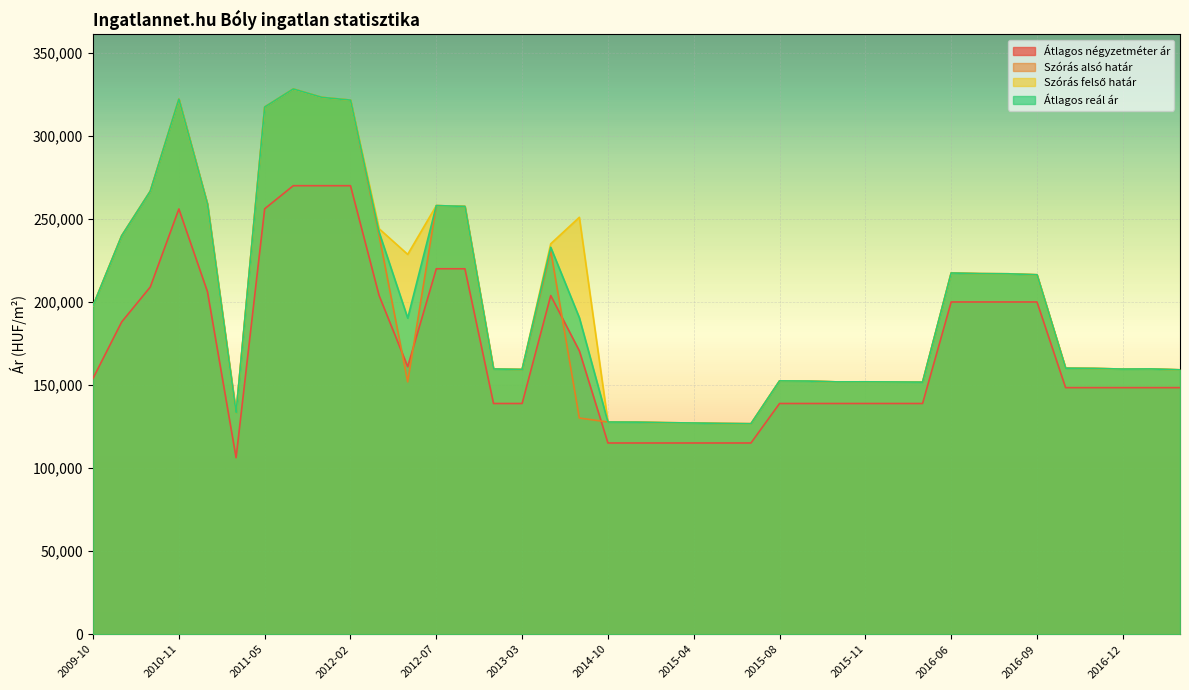

At 2009-10, list the series in order from largest to smallest.

Szórás alsó határ, Szórás felső határ, Átlagos reál ár, Átlagos négyzetméter ár